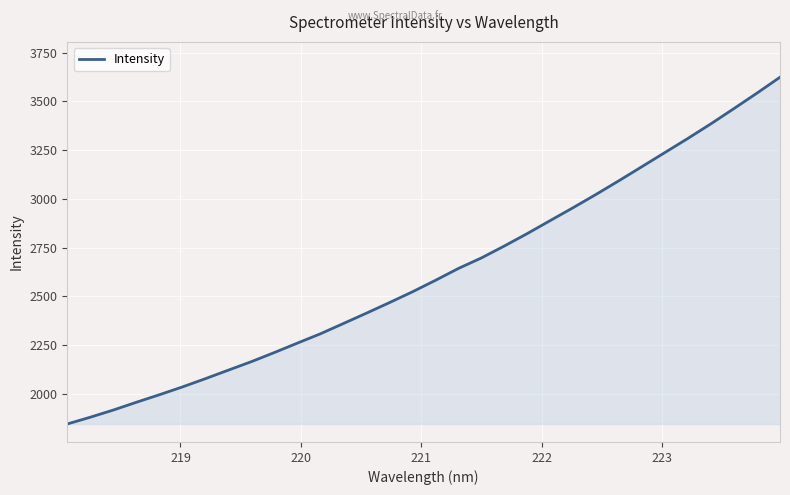

What is the maximum value shown in the chart?

3624.3